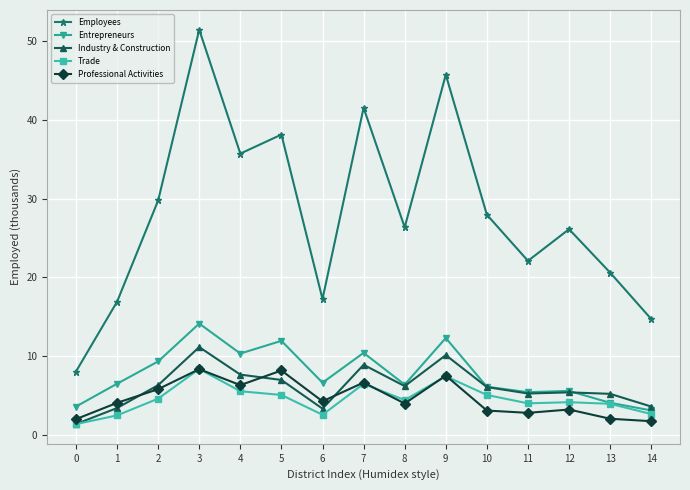

Which series has the largest total across all categories?

Employees